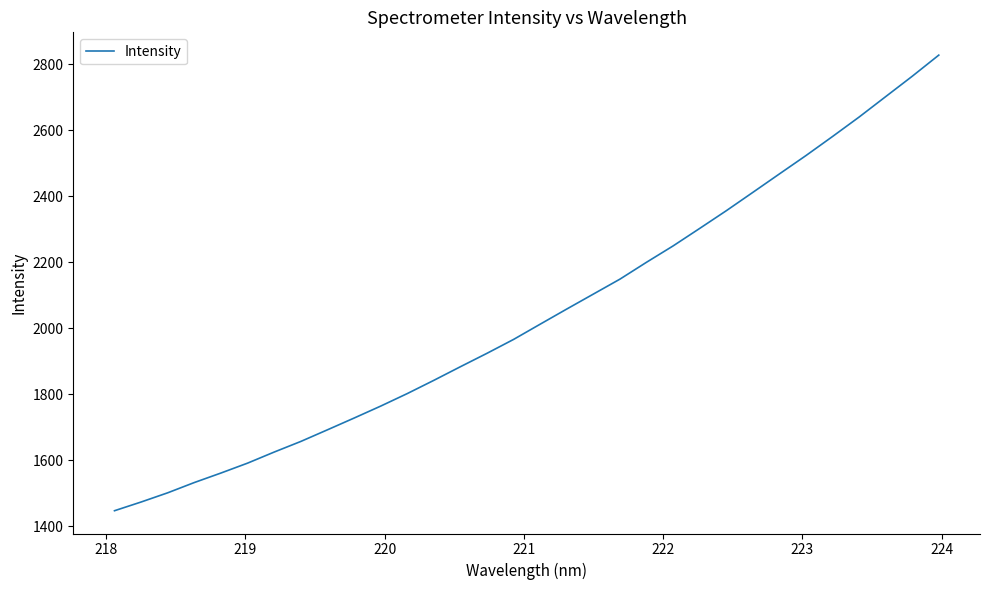

What is the greatest value displayed?

2827.6